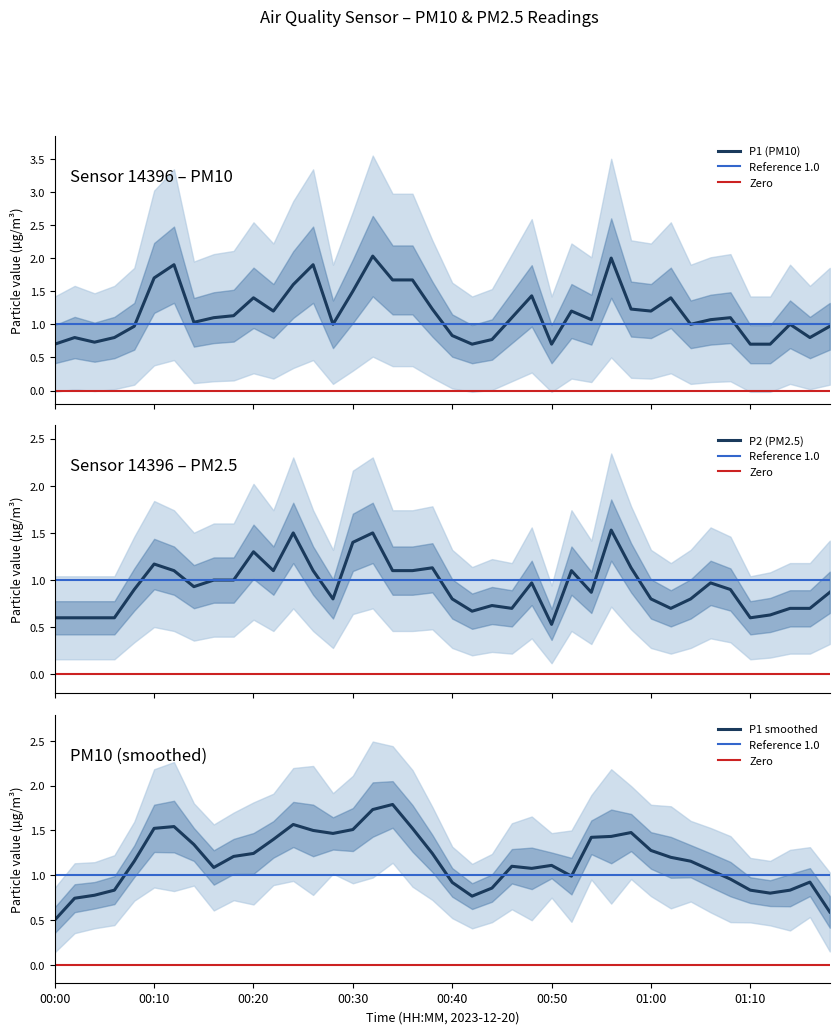

Reading left to right, extract all data points from this chart.

P1: 0.7	0.8	0.7	0.8	1.0	1.7	1.9	1.0	1.1	1.1	1.4	1.2	1.6	1.9	1.0	1.5	2.0	1.7	1.7	1.2	0.8	0.7	0.8	1.1	1.4	0.7	1.2	1.1	2.0	1.2	1.2	1.4	1.0	1.1	1.1	0.7	0.7	1.0	0.8	1.0
P2: 0.6	0.6	0.6	0.6	0.9	1.2	1.1	0.9	1.0	1.0	1.3	1.1	1.5	1.1	0.8	1.4	1.5	1.1	1.1	1.1	0.8	0.7	0.7	0.7	1.0	0.5	1.1	0.9	1.5	1.1	0.8	0.7	0.8	1.0	0.9	0.6	0.6	0.7	0.7	0.9